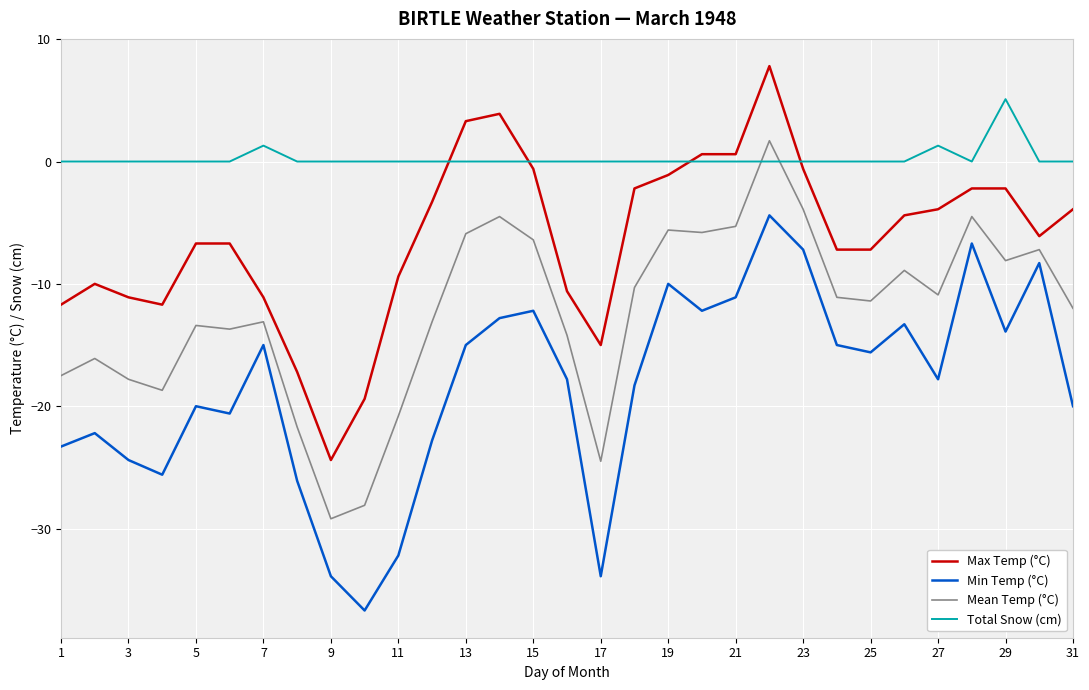

True or false: Mean Temp (°C) and Min Temp (°C) intersect in this chart.

False